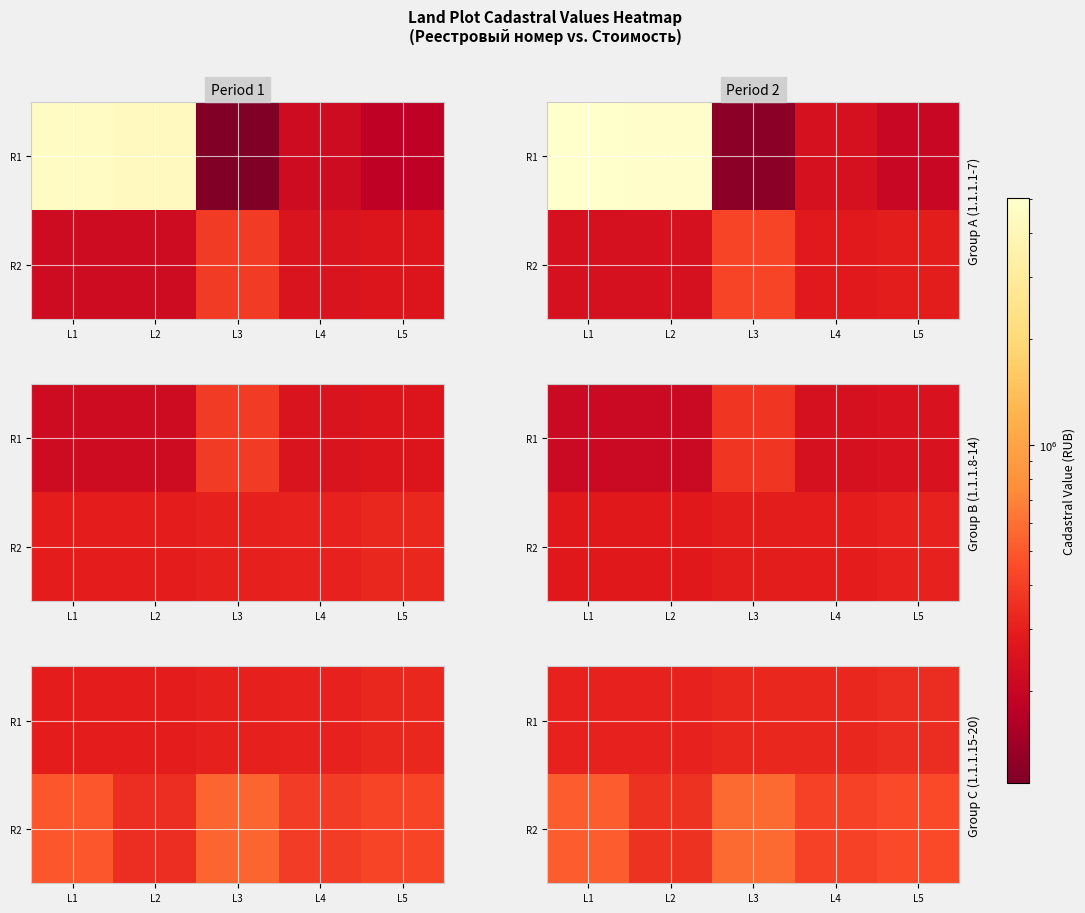

What is the spread (max minus min) of values at L5?

104187.9